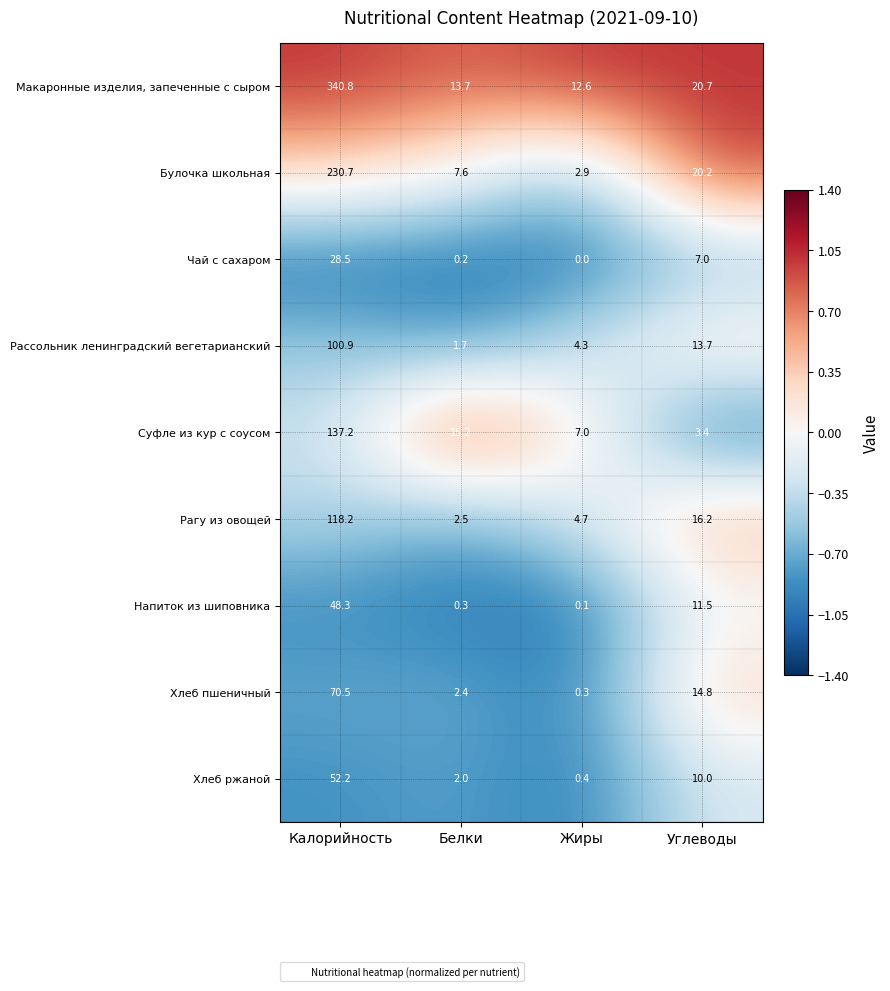

Which series changed the most between Белки and Углеводы?

Рагу из овощей